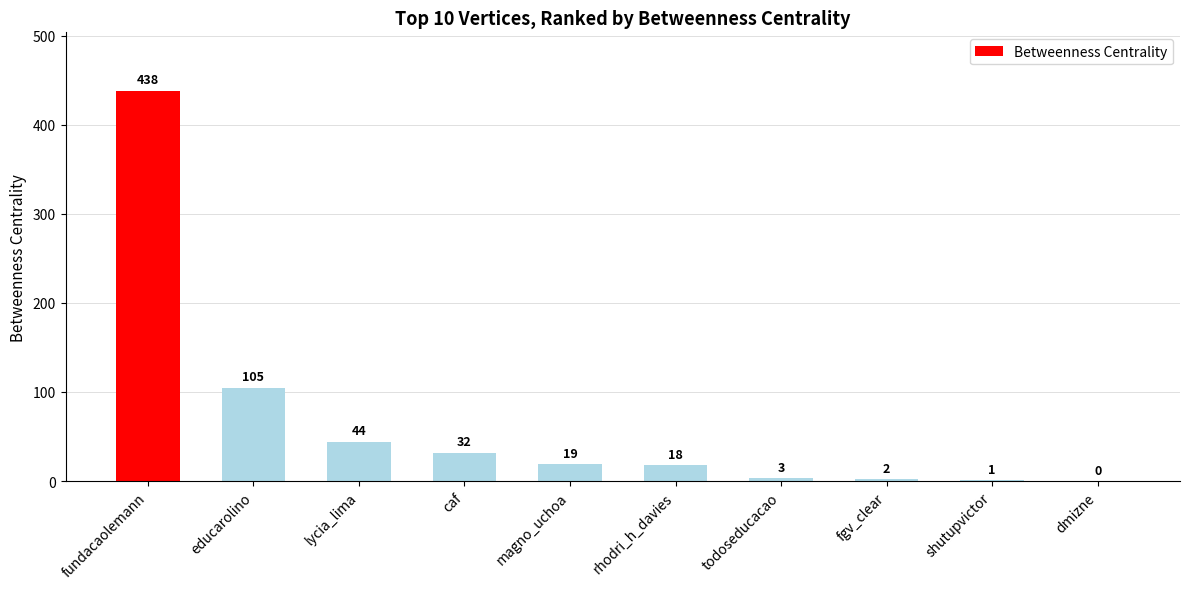

Are the bars grouped side by side (vs. stacked)?

No